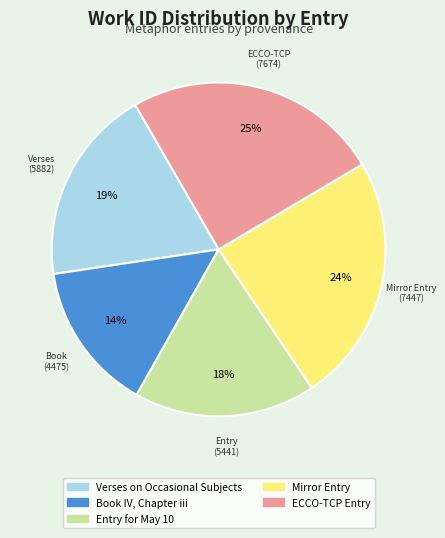

Between Entry for May 10 and Verses on Occasional Subjects, which is larger?

Verses on Occasional Subjects